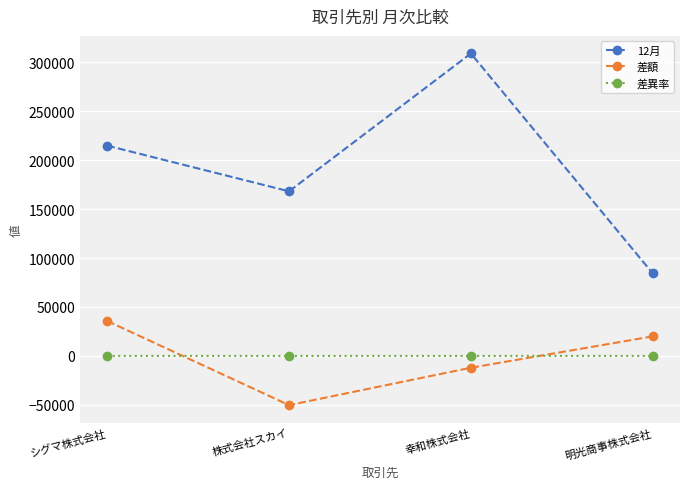

What value does the 12月 series have at 明光商事株式会社?

84320.0